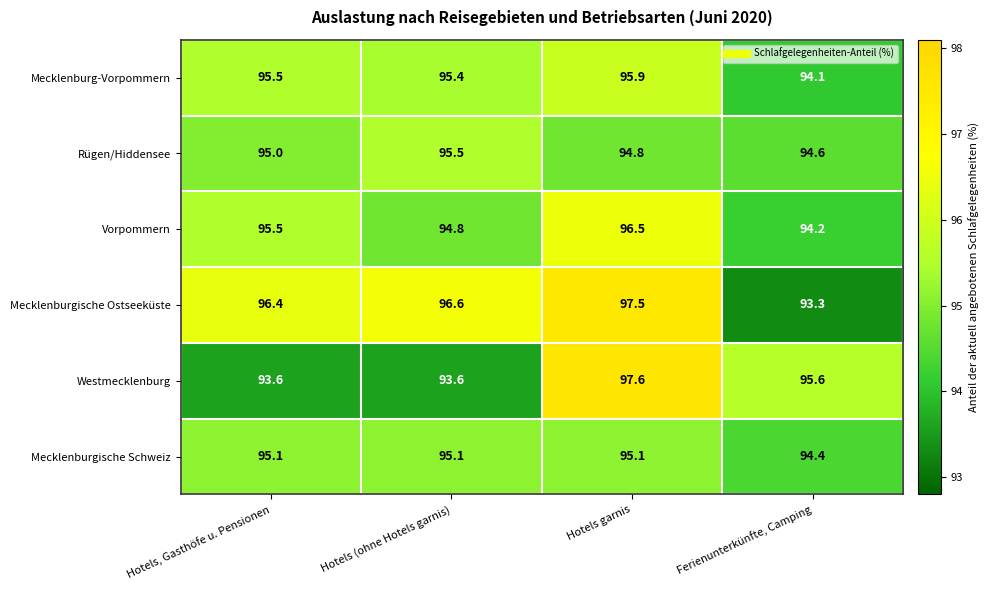

Which series has the largest range (max minus min)?

Mecklenburgische Ostseeküste